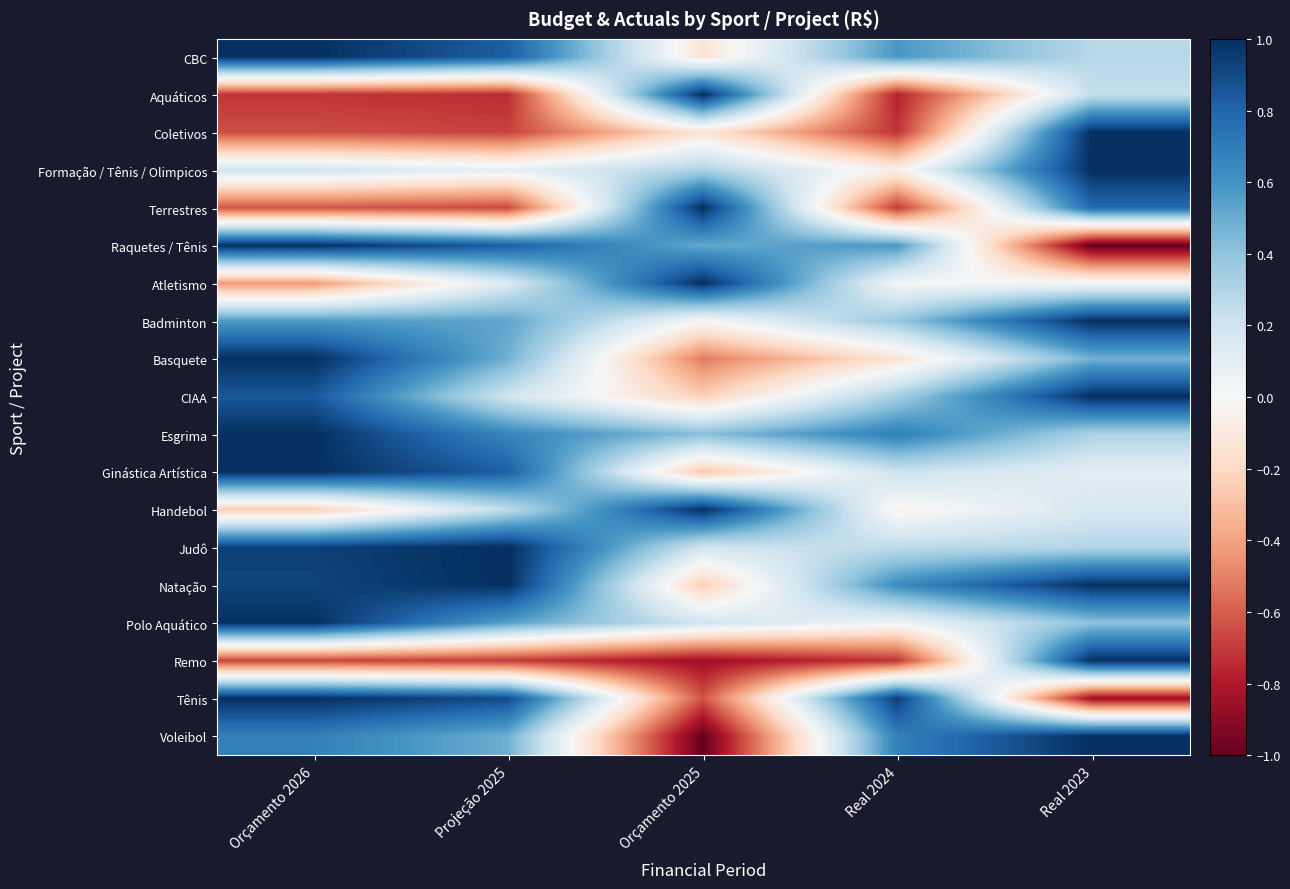

What is the total value across all series at Projeção 2025?

6.0